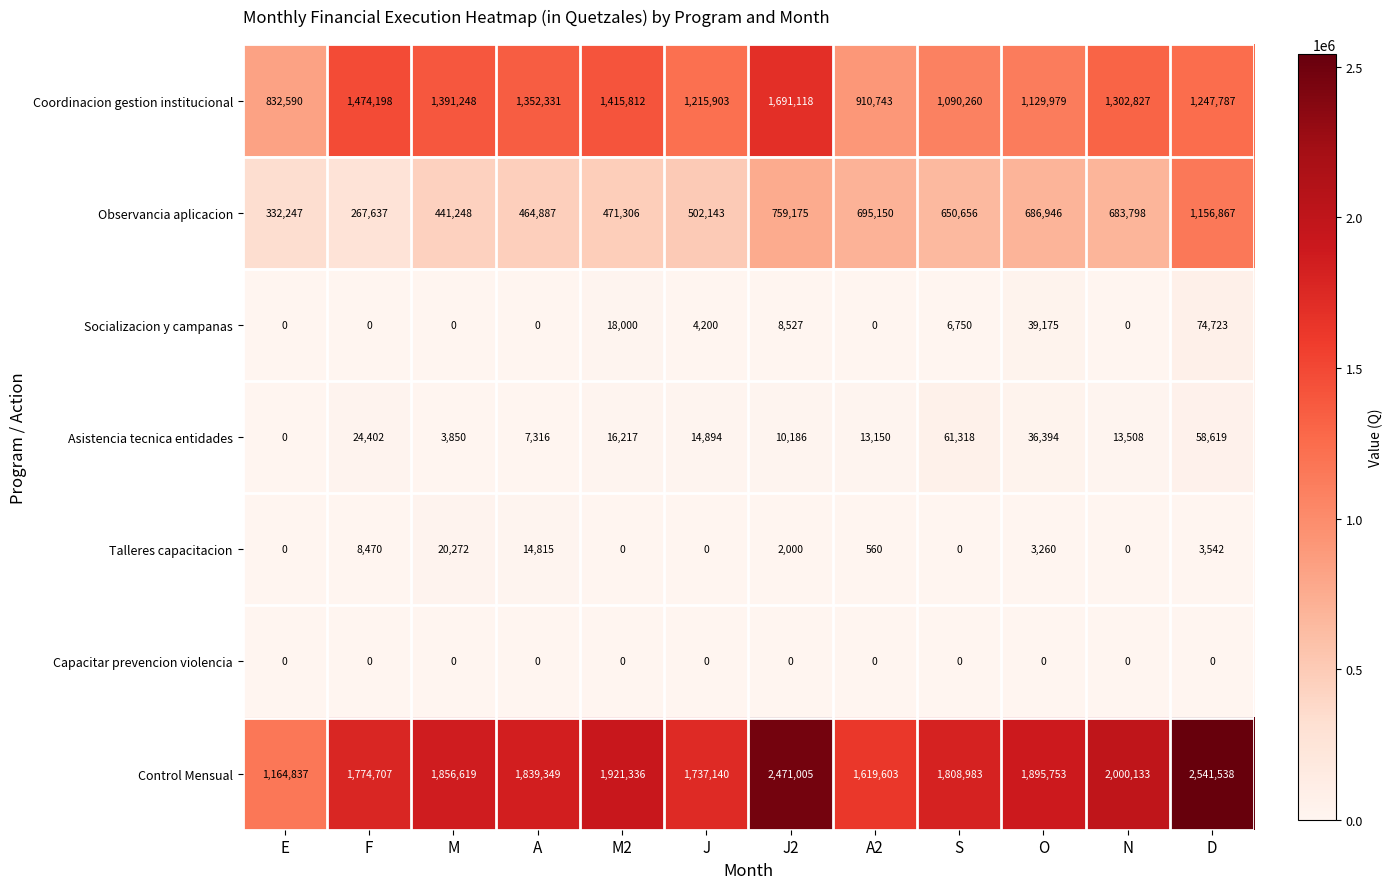

Which series has the largest total across all categories?

Control Mensual